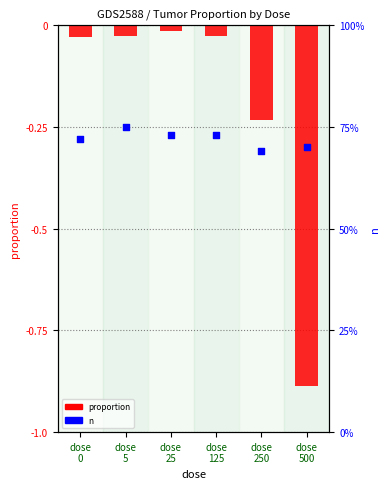

Is the value of n at dose
125 greater than the value of proportion at dose
500?

Yes